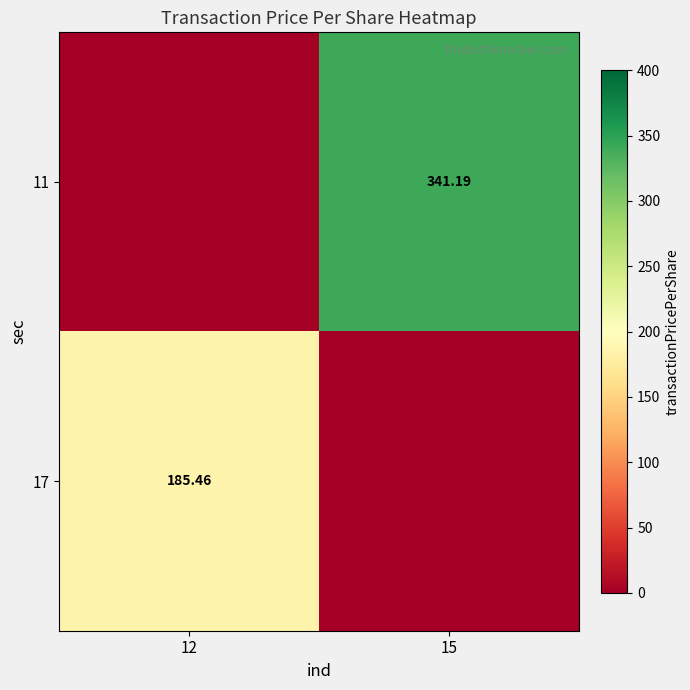

The 11 series shows 539.6 at 15. True or false?

False